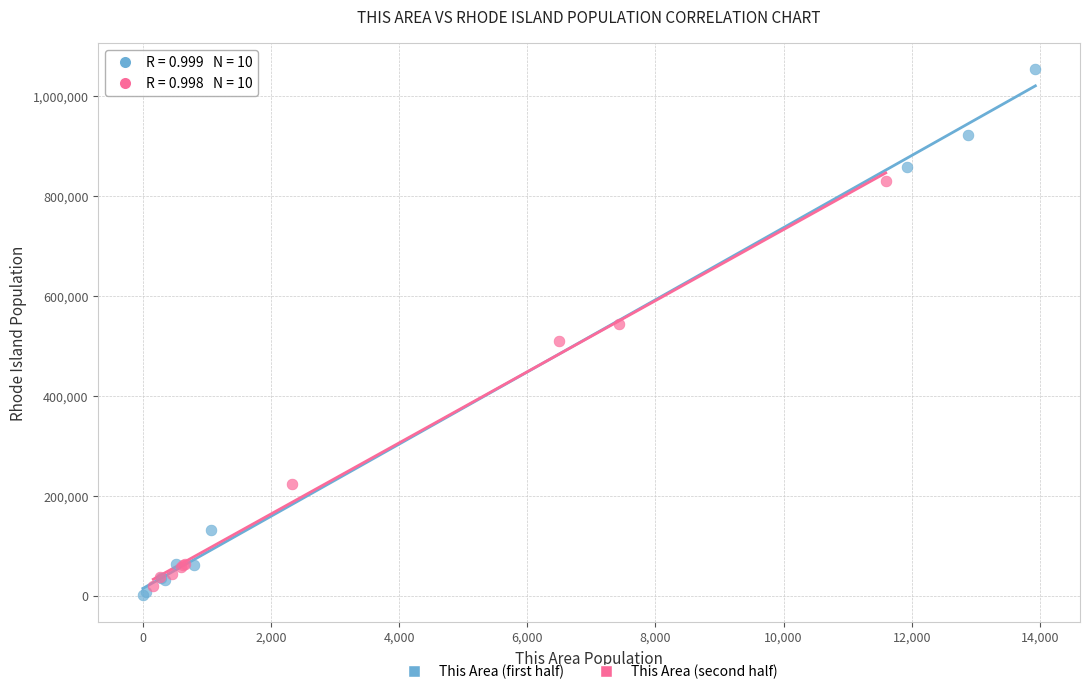

Which series contains the lowest Y value?

This Area (first half)